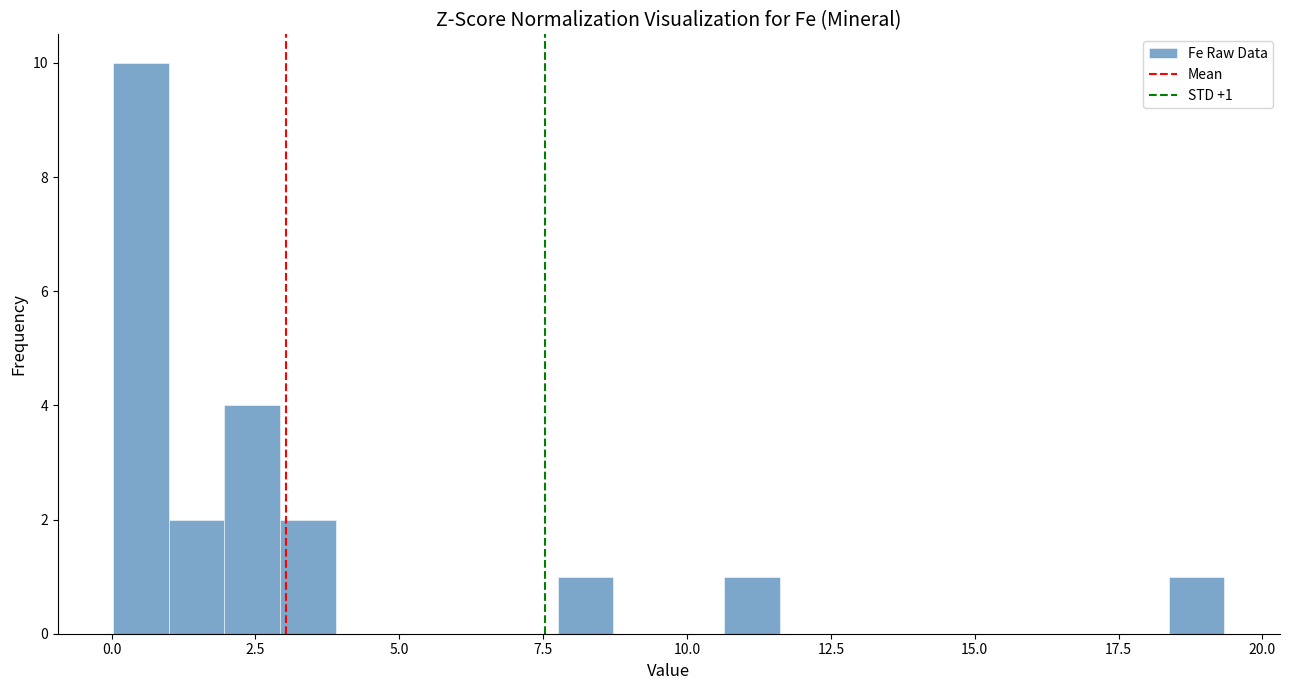

Around what value on the x-axis is the tallest bar? Give the approximate position of its centre, as read against the axis.

0.5